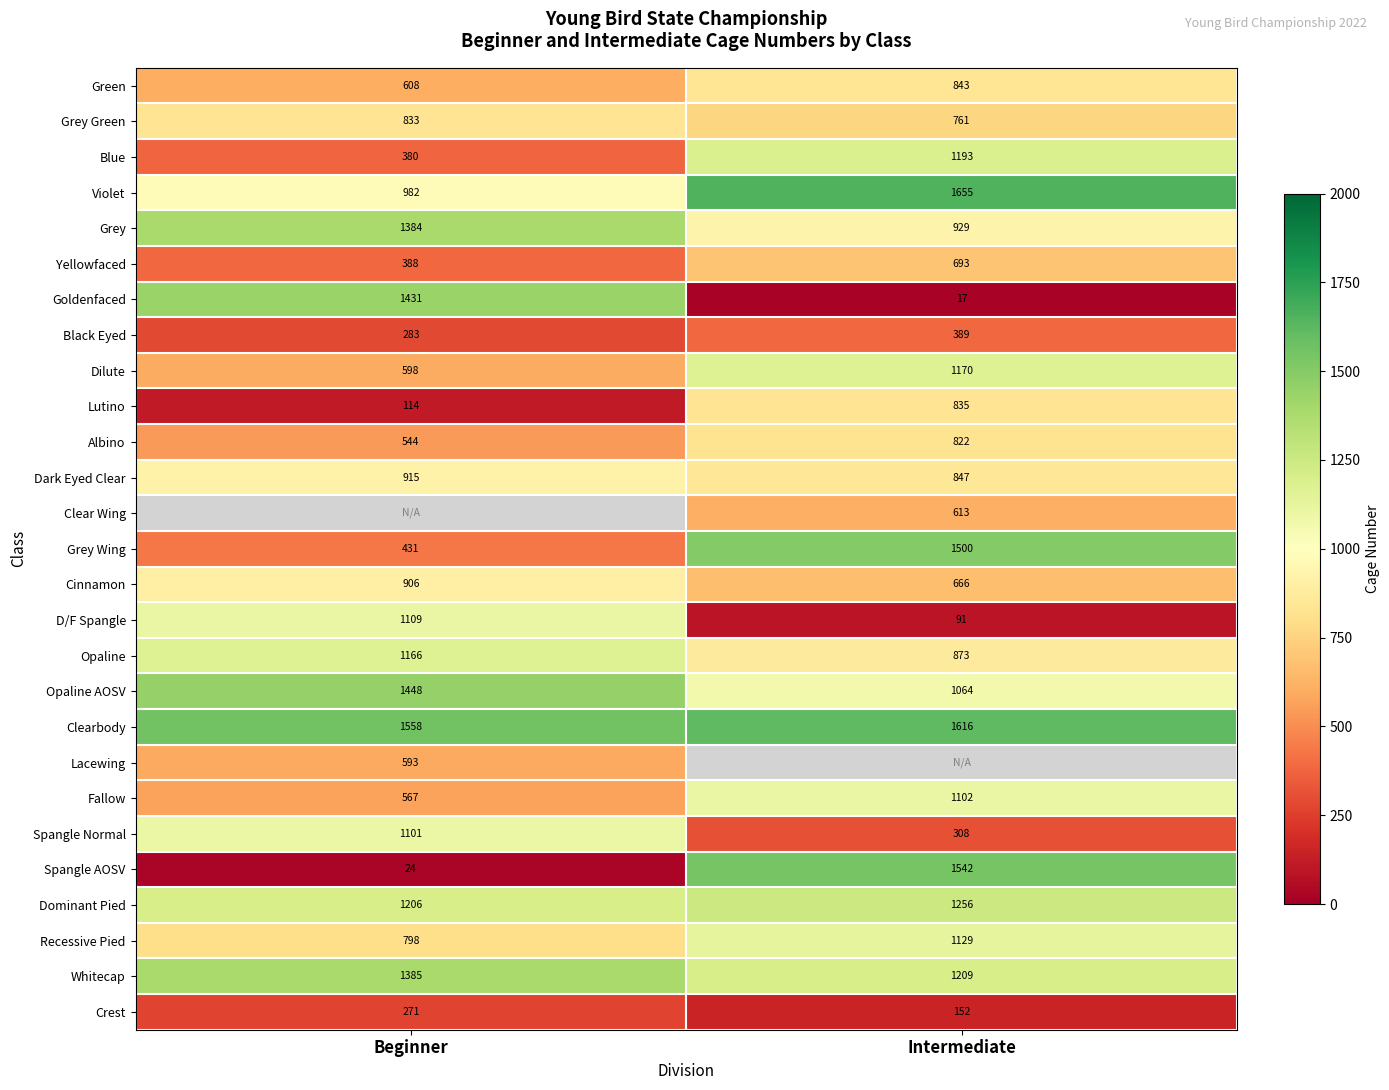

What is the sum of all Yellowfaced values?

1081